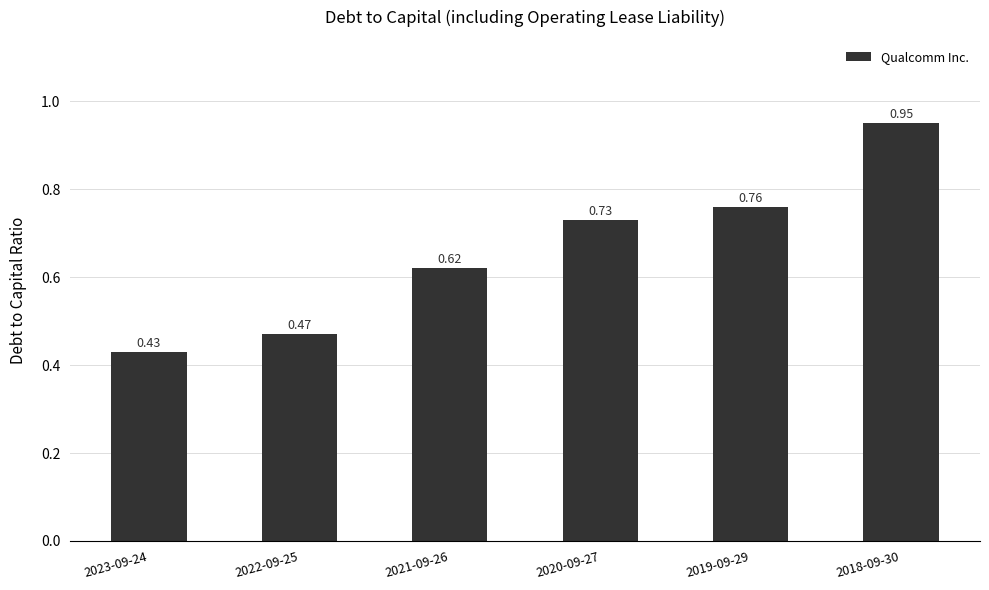

How many bars are there in total?

6